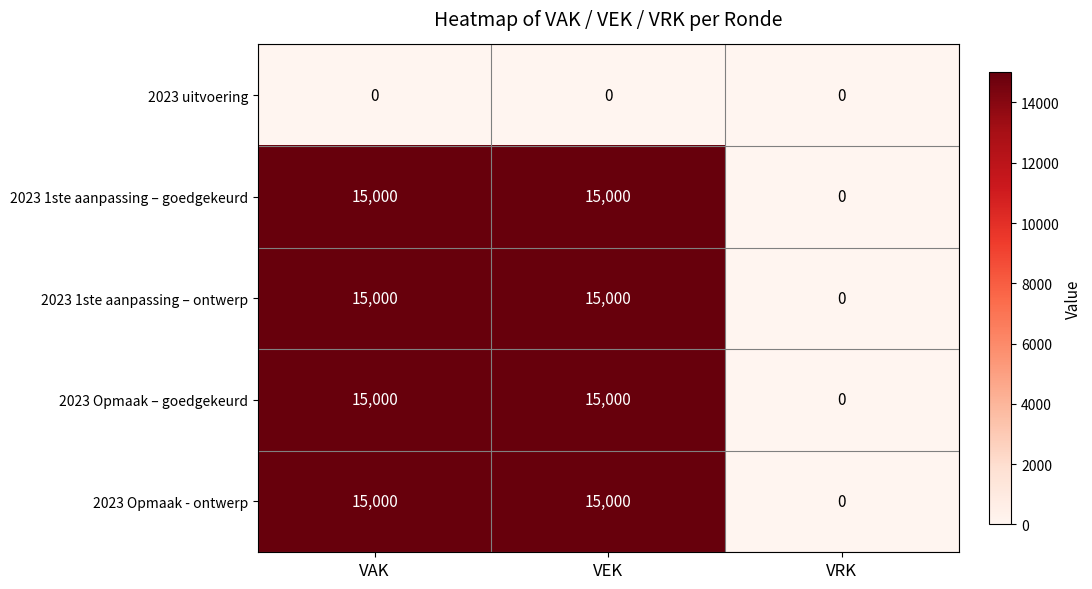

What is the highest value of the 2023 Opmaak - ontwerp series?

15000